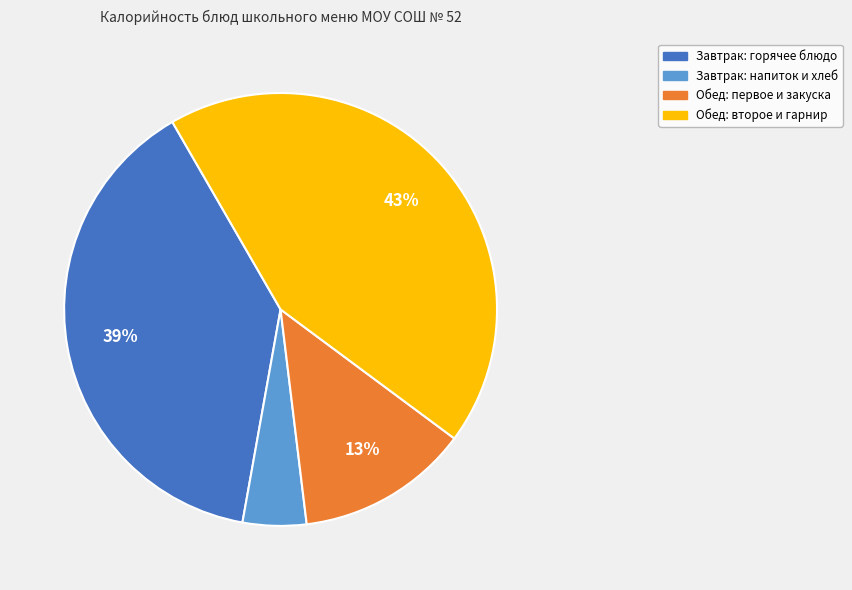

Does any single category account for the majority?

No